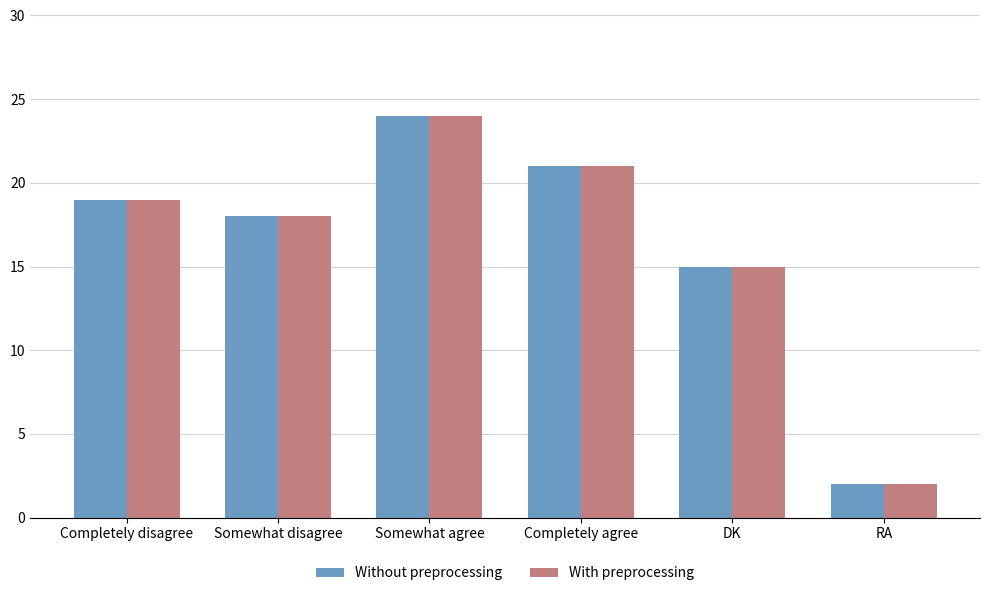

What is the label of the 5th bar from the right?

Somewhat disagree